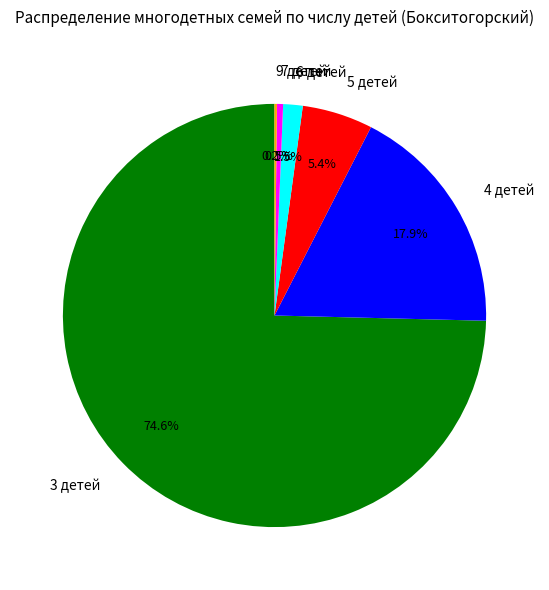

What is the largest slice in the pie chart?

3 детей